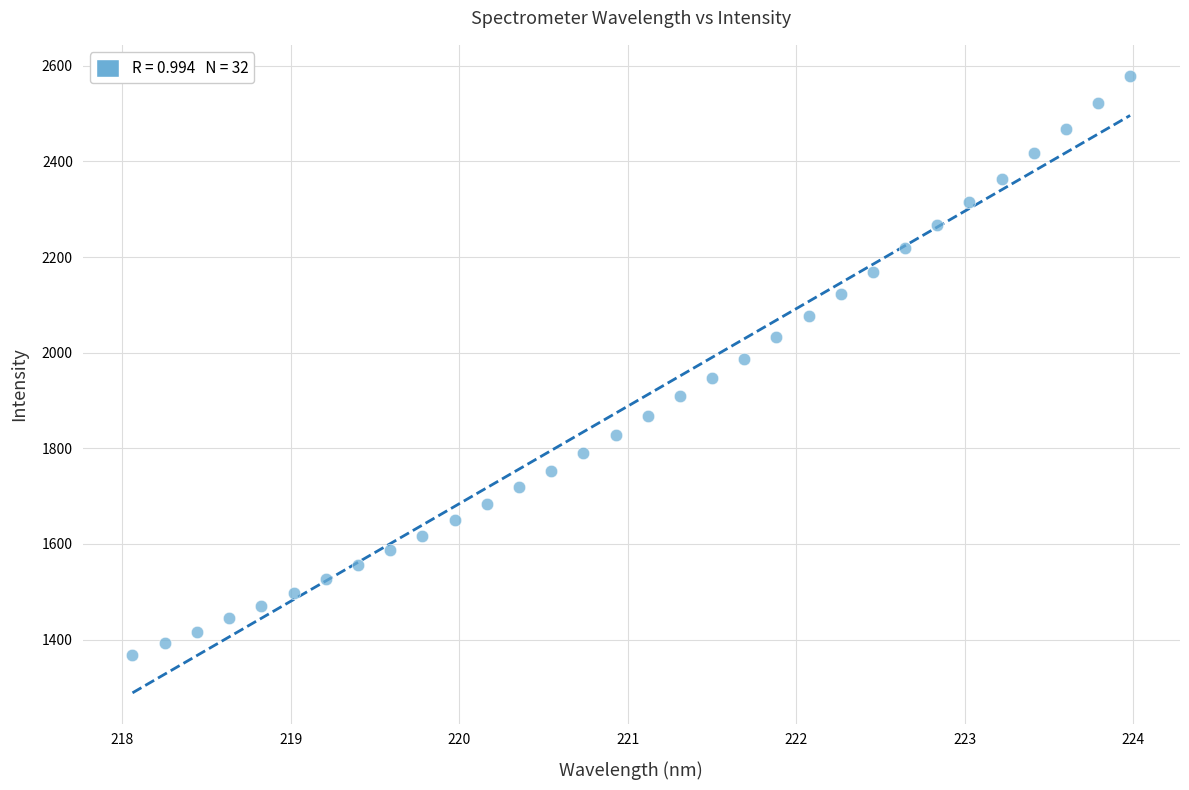

What is the range of X values (max minus min)?

5.9